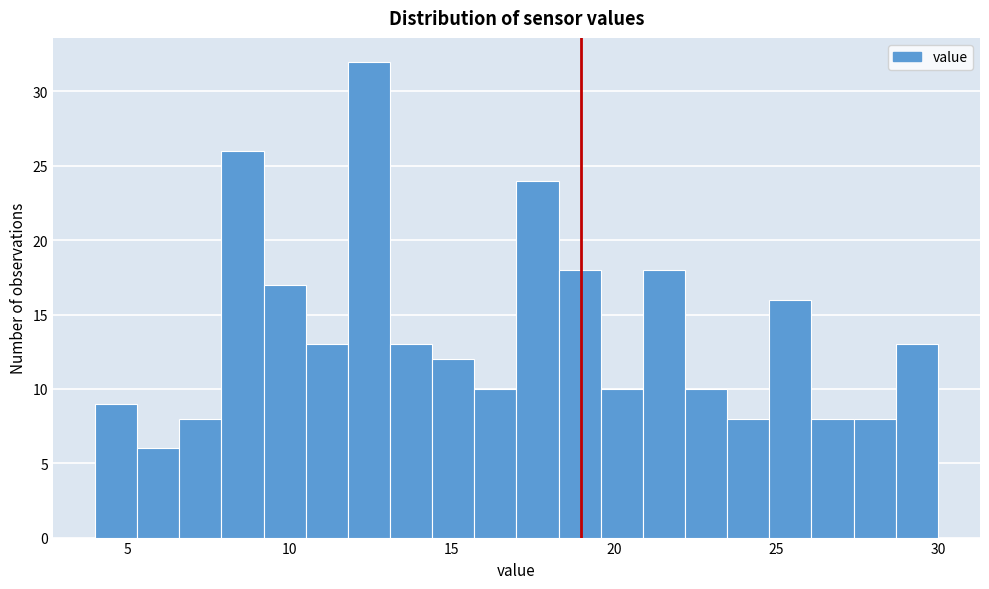

Read against the x-axis, roughly where is the centre of the tallest bar?

12.5